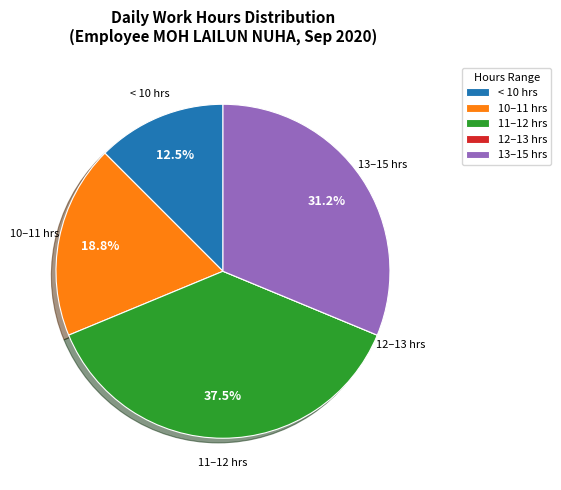

Is there any slice that represents more than half of the pie?

No